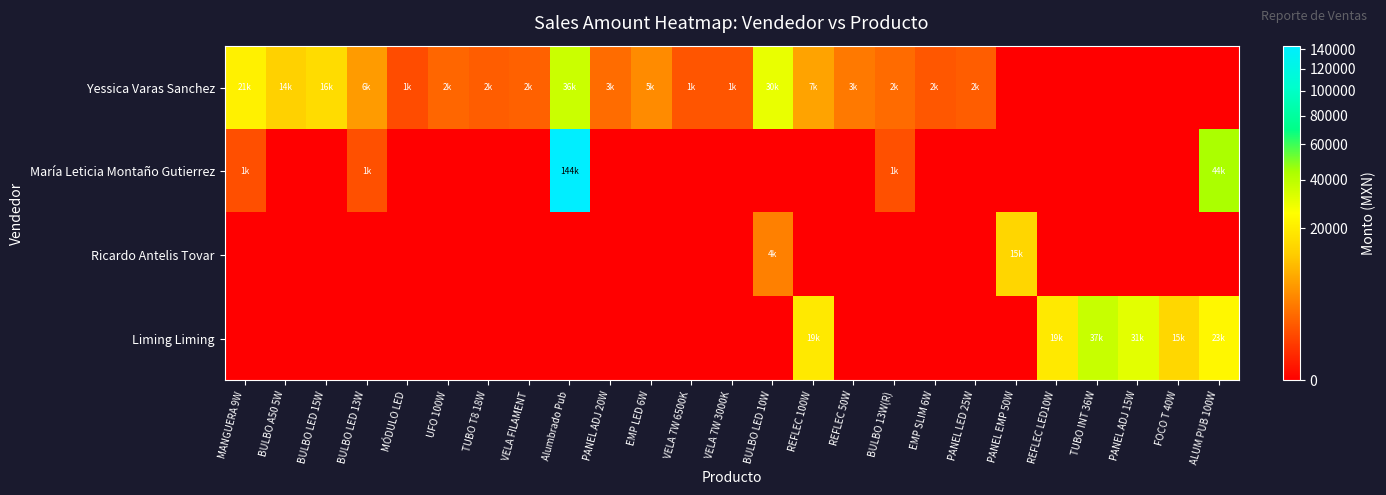

Between PANEL ADJ 15W and EMP SLIM 6W, which is larger?

EMP SLIM 6W